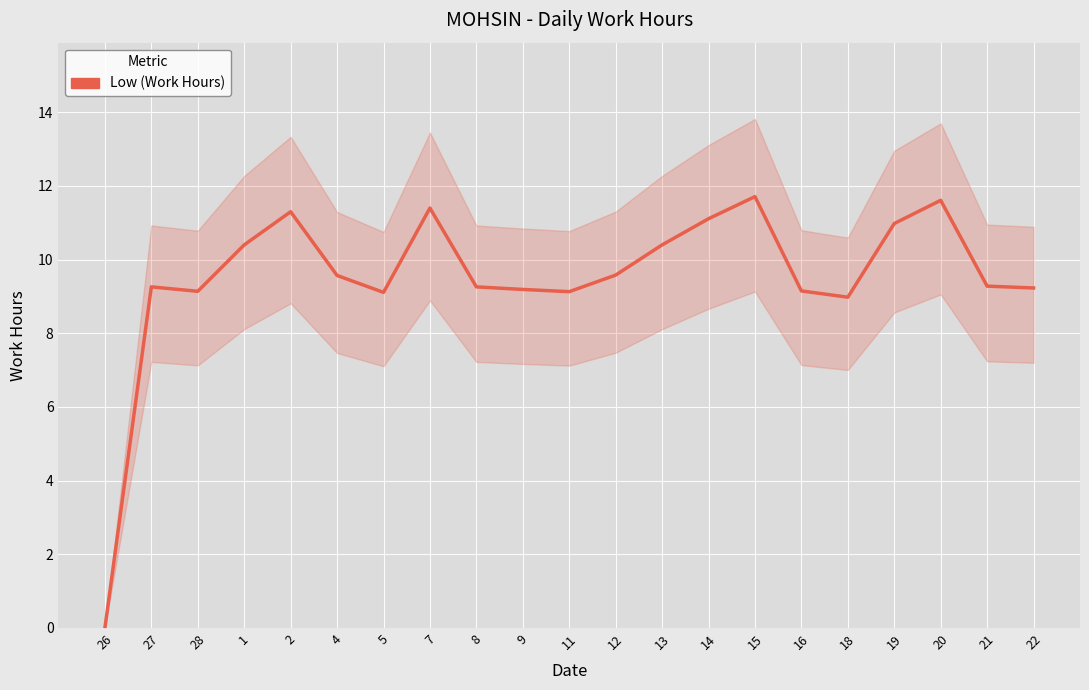

What is the label of the 7th point from the right?

15